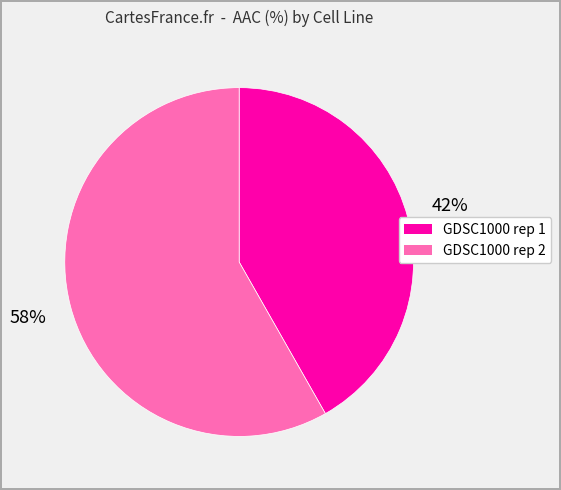

How many segments does this pie chart have?

2